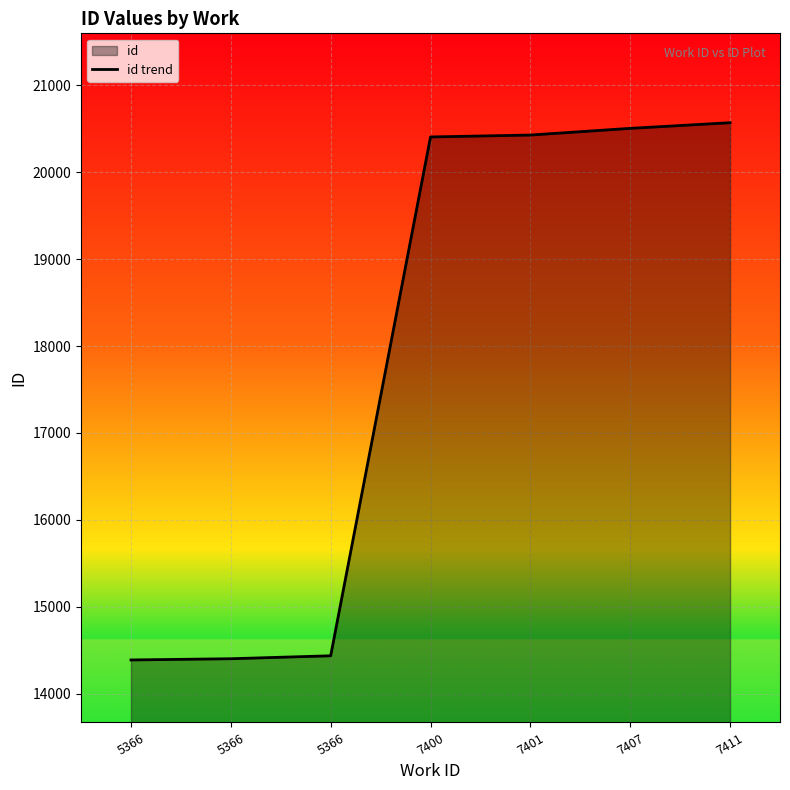

Is it true that the value at 7411 is 20571?

True